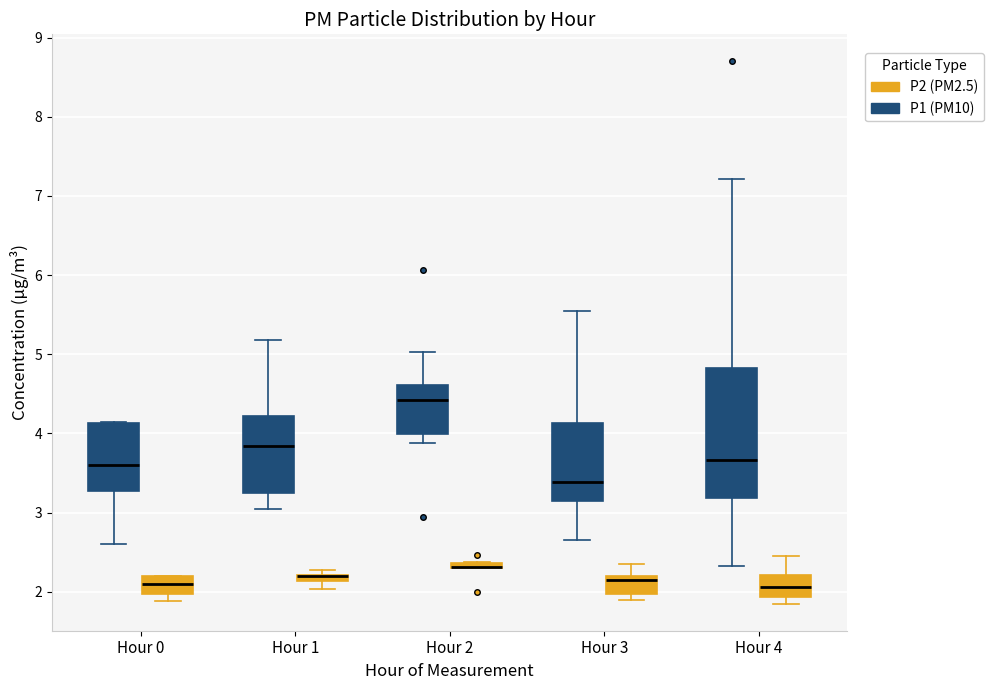

Which box is the tallest, from its lower edge to its upper edge?

Hour 4 (P1 (PM10))